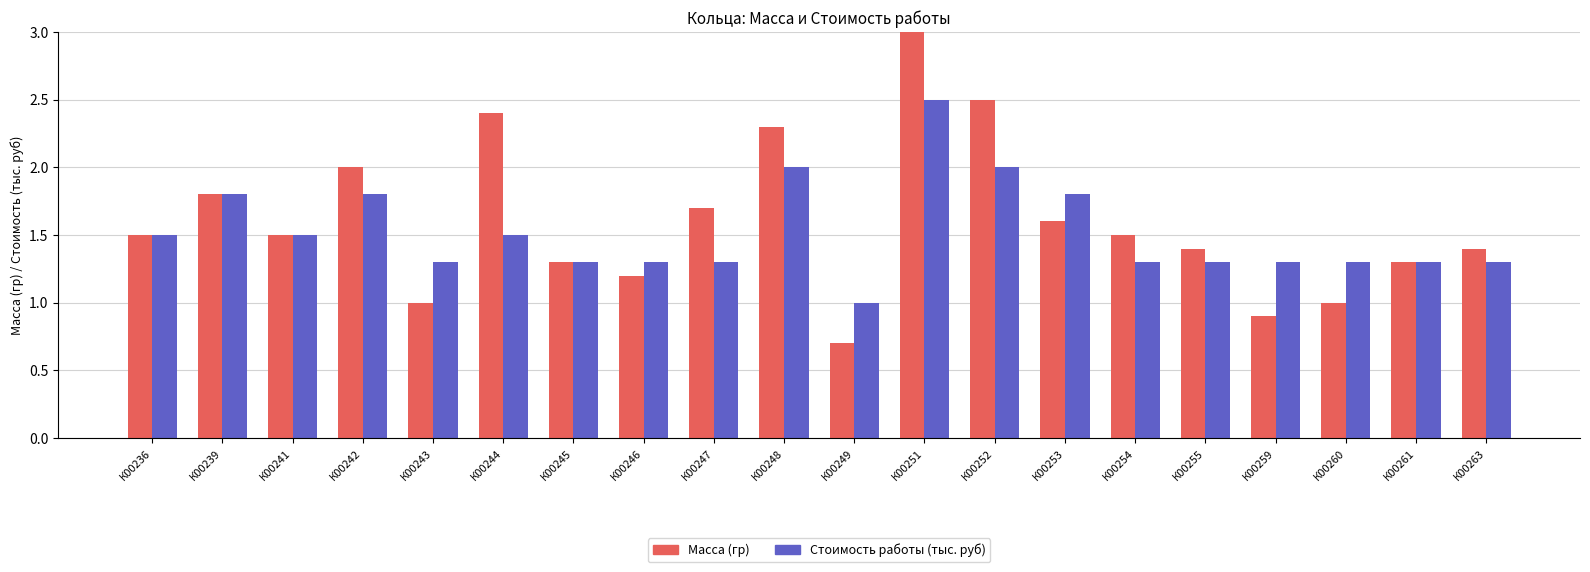

What is the difference between the maximum and minimum values in the Стоимость работы (тыс. руб) series?

1.5